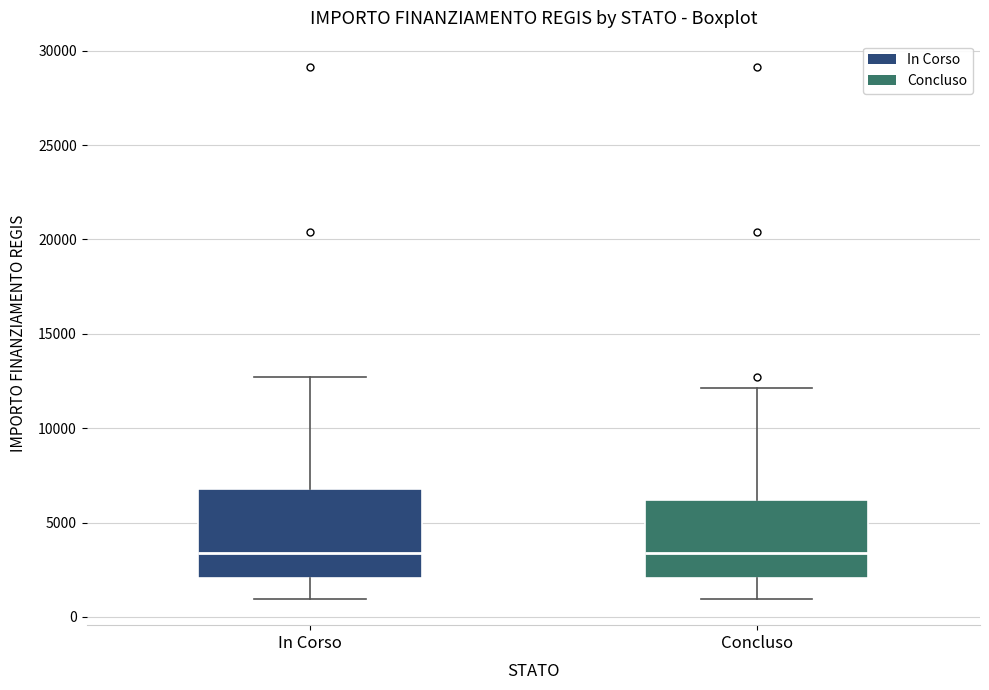

Reading left to right, transcribe this box plot: for each box, give where its median line is, the range the box spans, and where its two whiskers end, as read against the y-axis. The values are not printed on the chart, so give them approximately, as read against the axis.

In Corso: median 3500, box 2000 to 7000, whiskers 1000 to 12500
Concluso: median 3500, box 2000 to 6000, whiskers 1000 to 12000